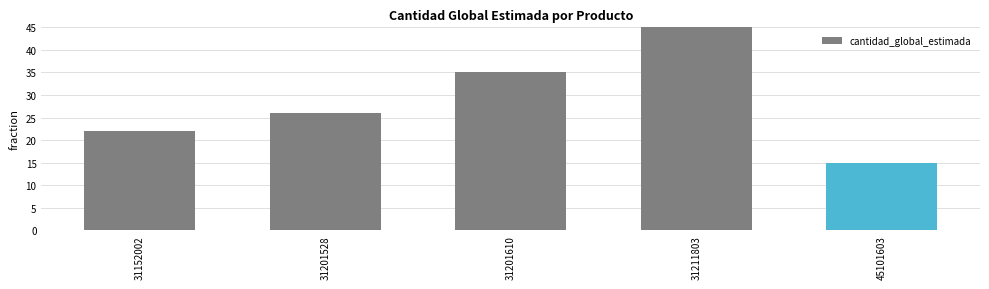

Between 45101603 and 31211803, which is larger?

31211803